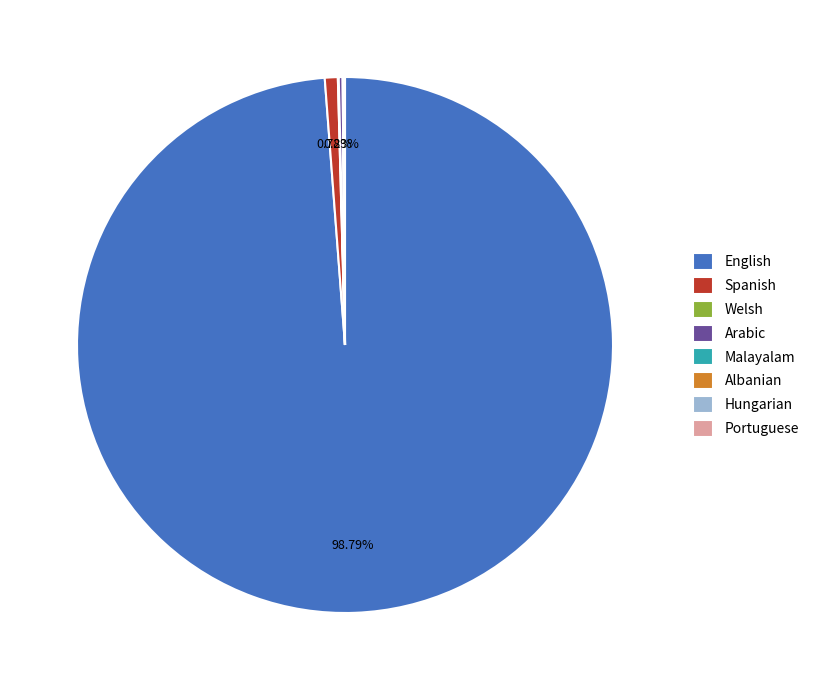

Does English account for over 50% of the chart?

Yes